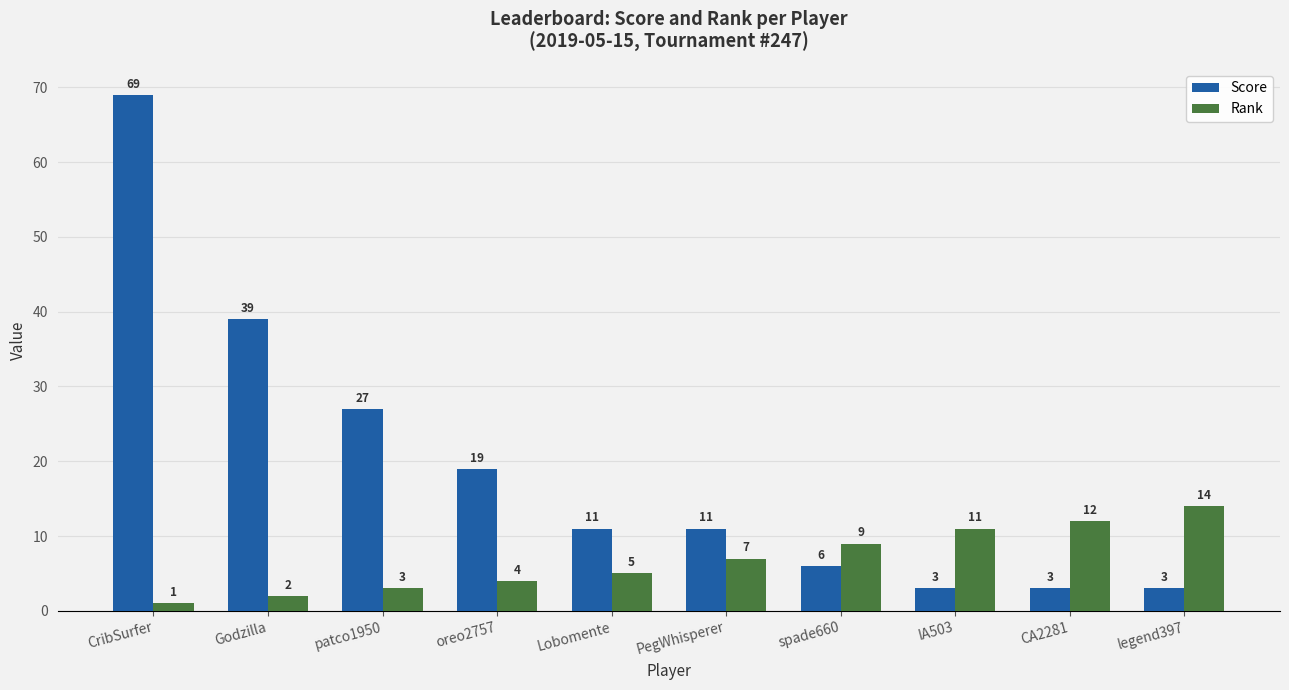

What are all the series names shown in the legend?

Score, Rank